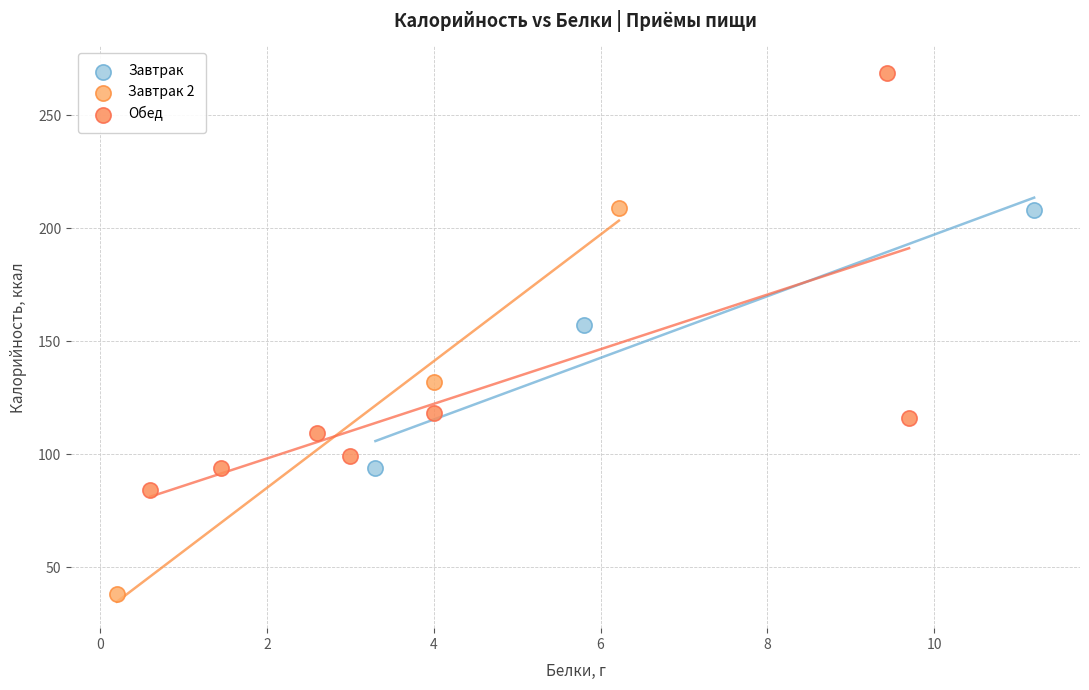

Which series contains the highest Y value?

Обед